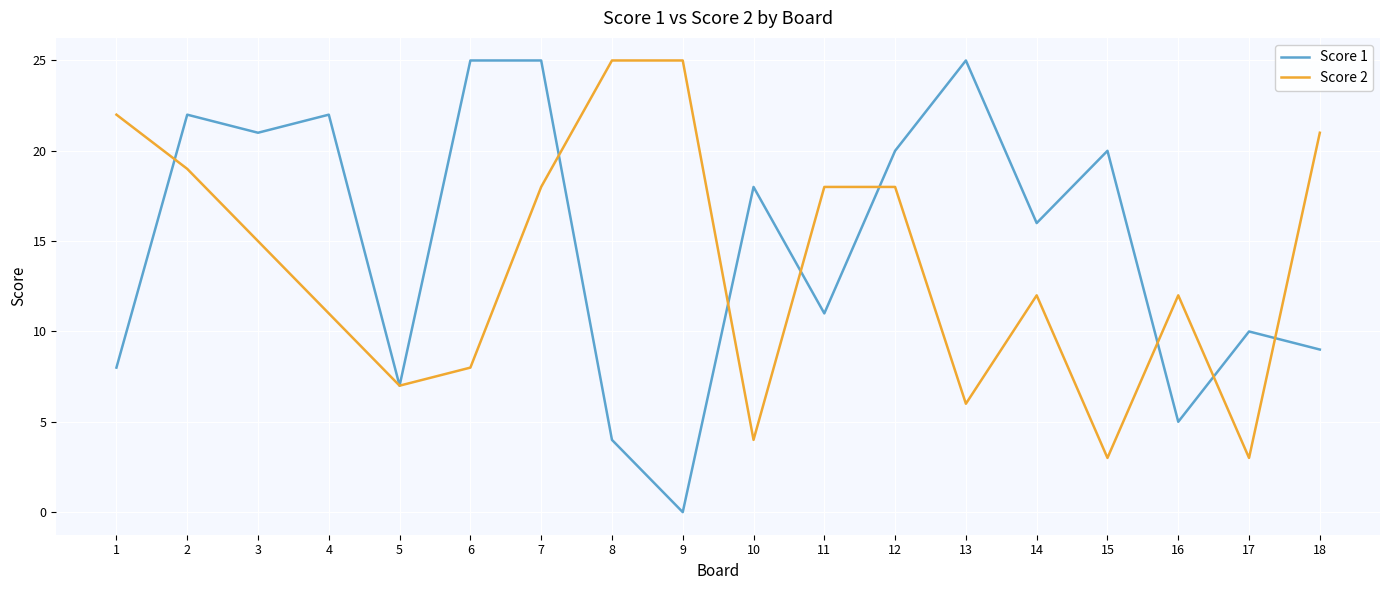

True or false: Score 1 and Score 2 intersect in this chart.

True